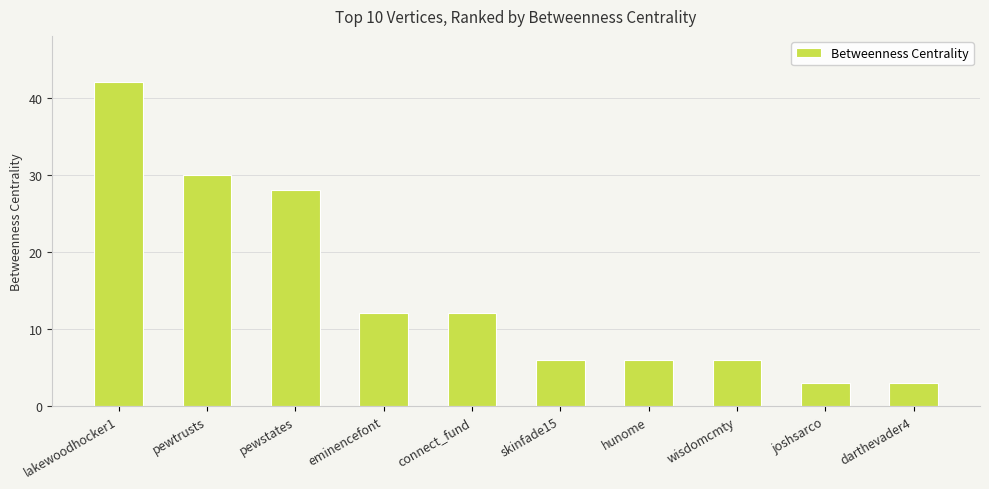

Is it true that the value at hunome is 2?

False